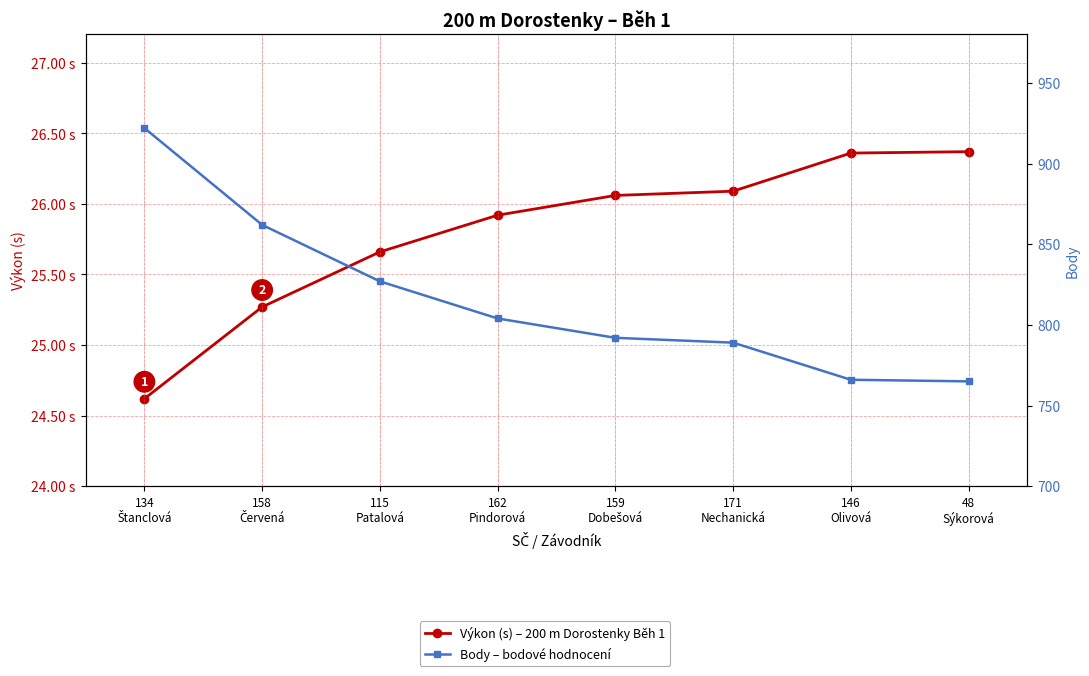

At which label does Výkon (s) – 200 m Dorostenky Běh 1 first exceed 26?

159
Dobešová